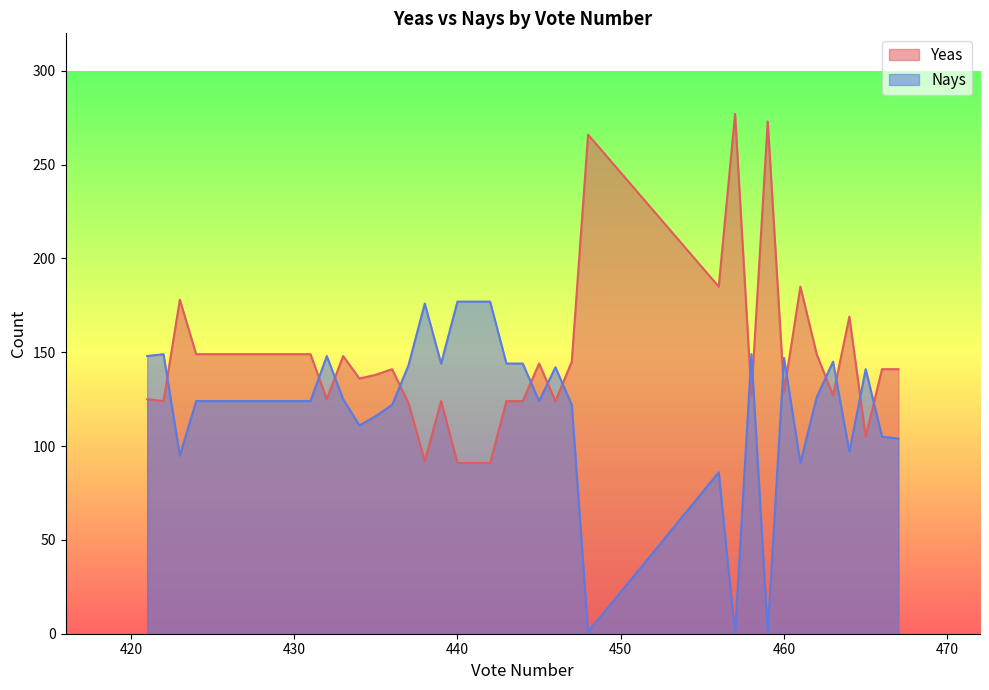

Does the chart display data point markers on the line(s)?

No